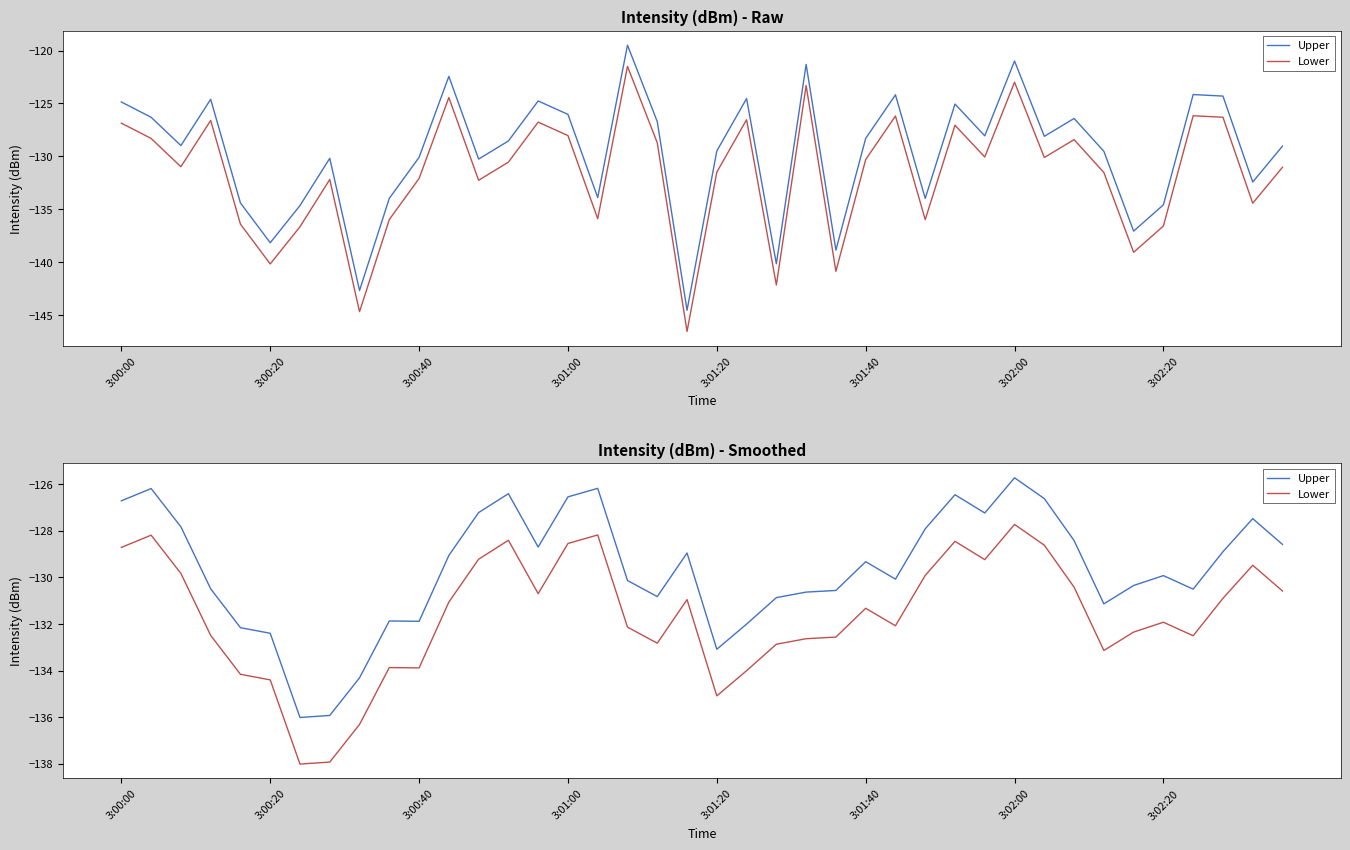

How many data points in Lower are above -131?

18